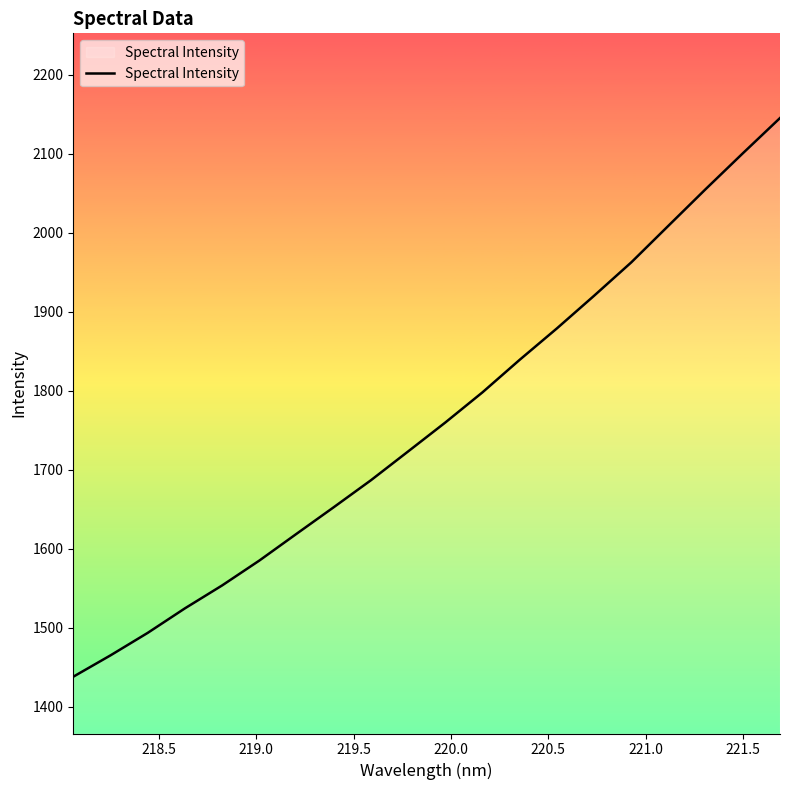

Does the chart display data point markers on the line(s)?

No